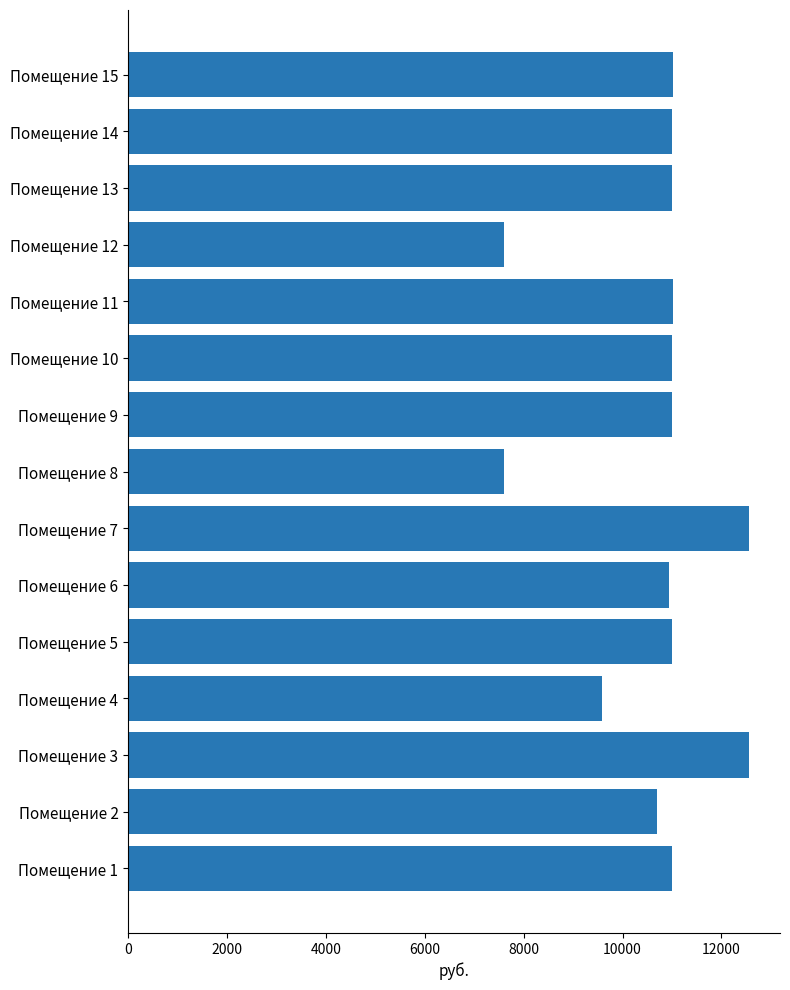

How many values are below 10991?

5